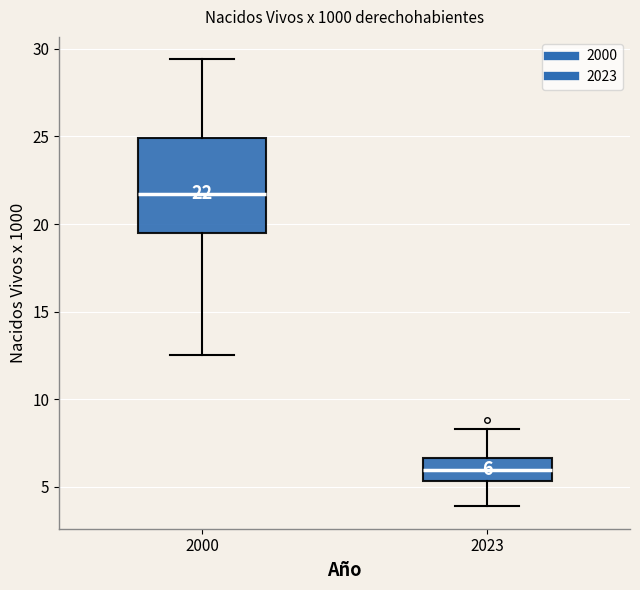

Which box is the tallest, from its lower edge to its upper edge?

2000